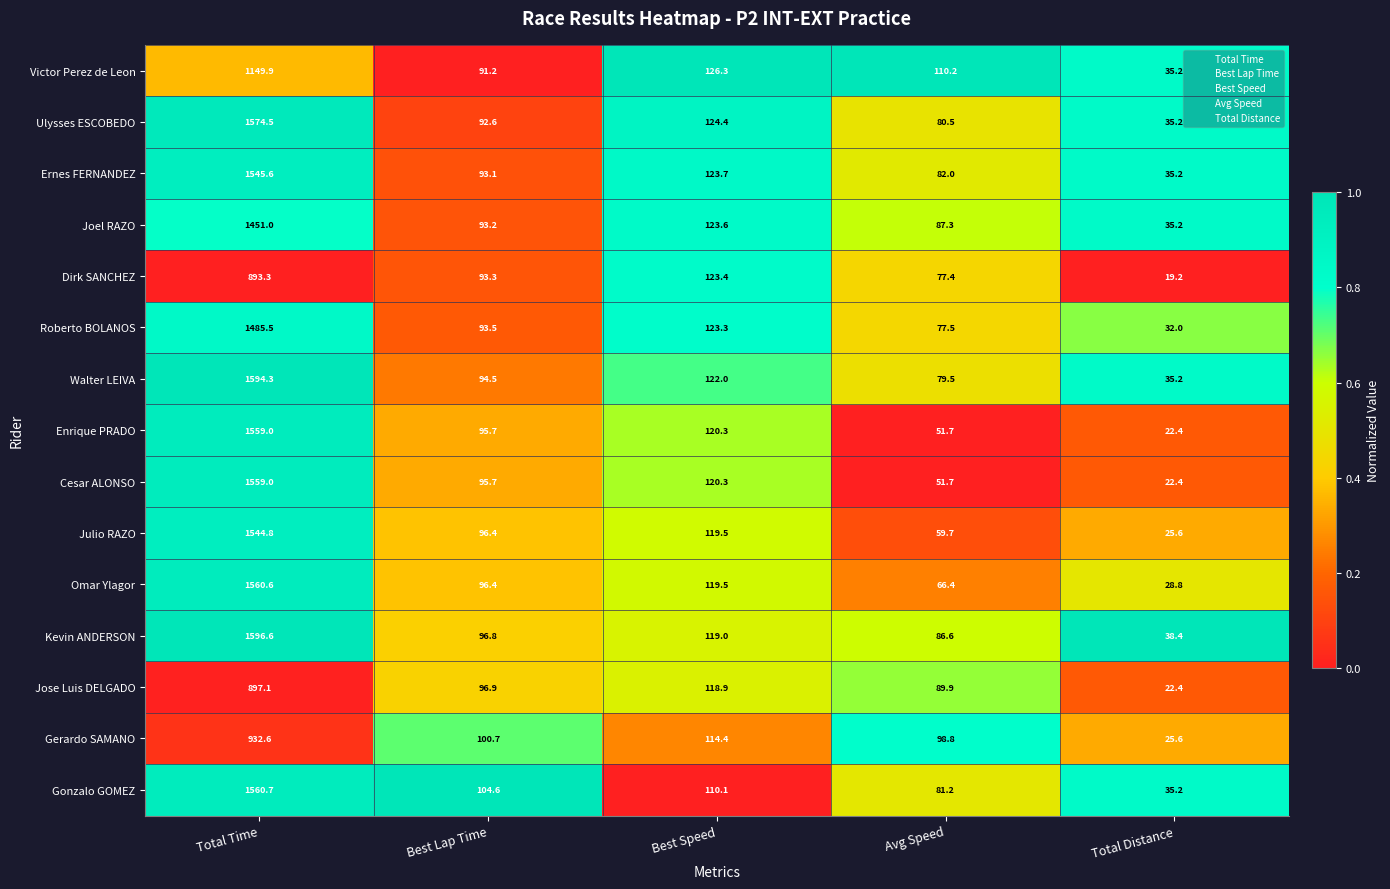

List the labels in order of Enrique PRADO value, smallest first.

Total Distance, Avg Speed, Best Lap Time, Best Speed, Total Time